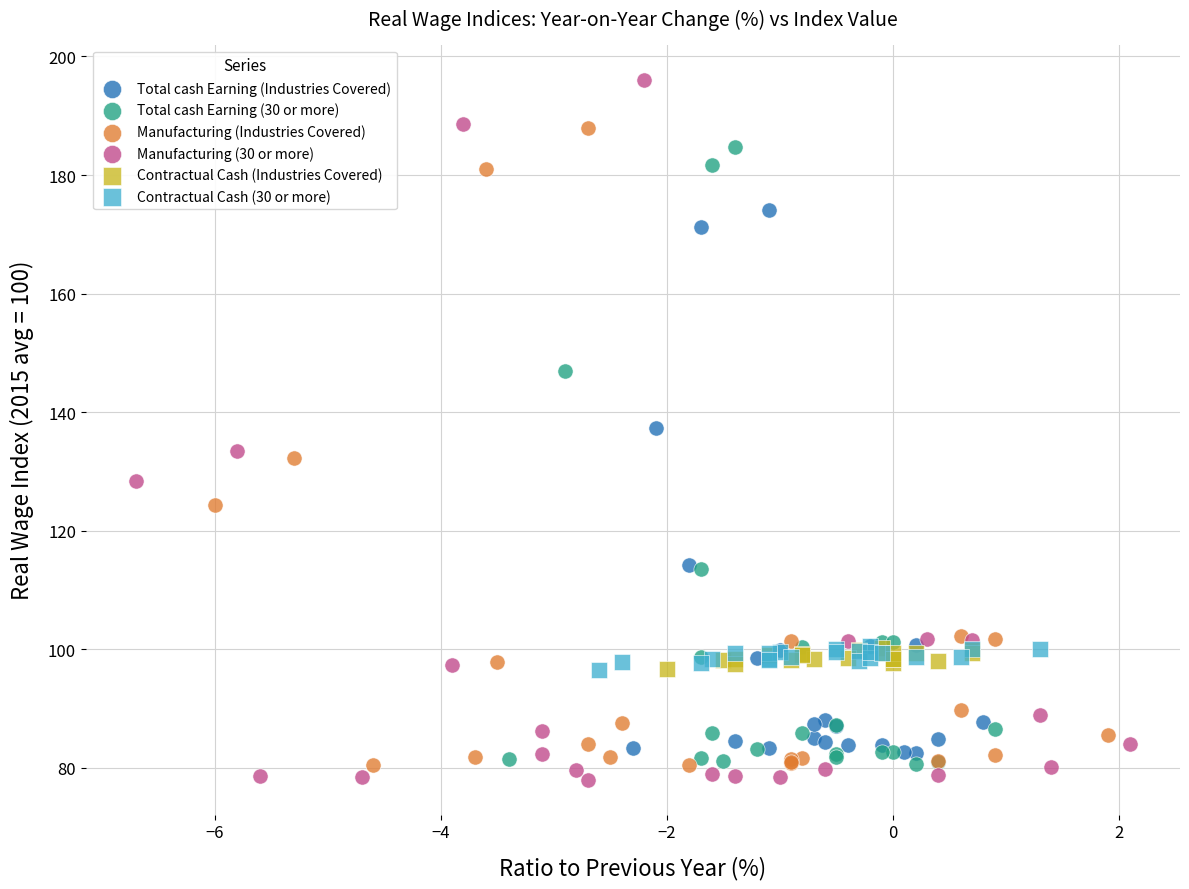

Which series reaches the minimum Y coordinate?

Manufacturing (30 or more)